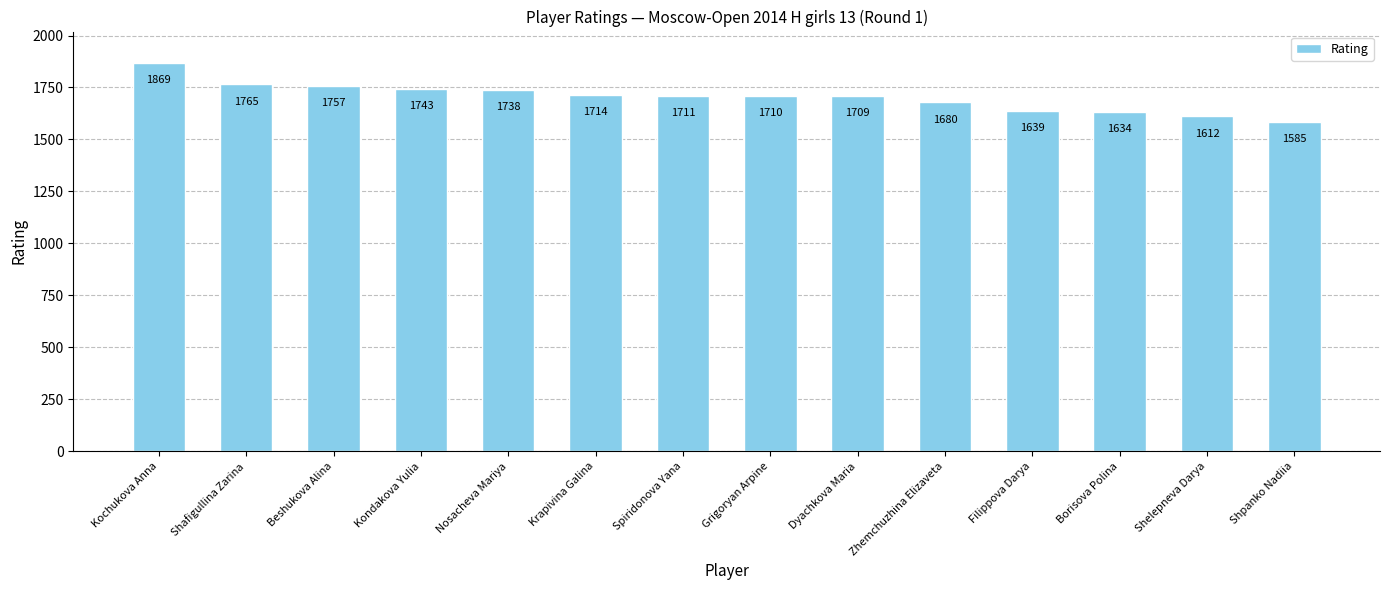

What is the change in value from Beshukova Alina to Spiridonova Yana?

-46